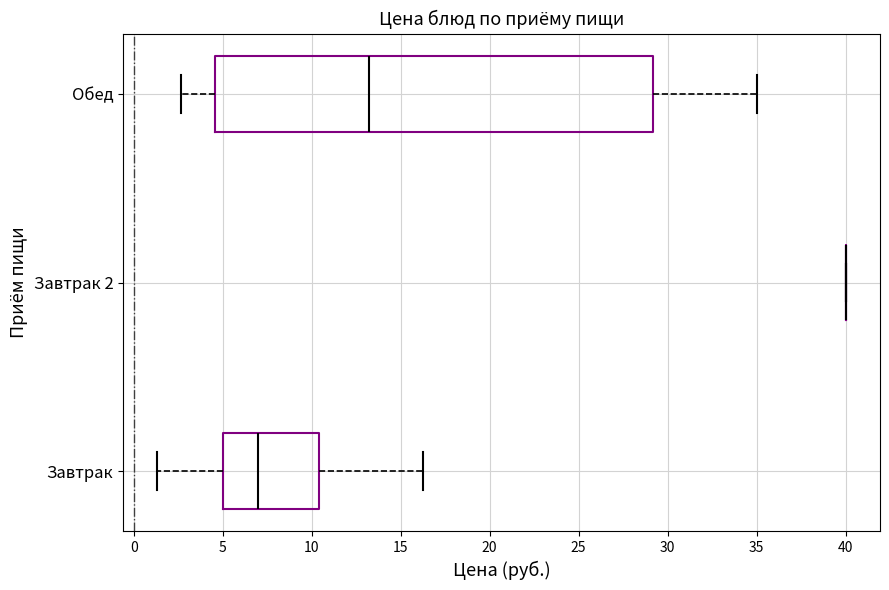

Reading bottom to top, transcribe this box plot: for each box, give where its median line is, the range the box spans, and where its two whiskers end, as read against the x-axis. The values are not printed on the chart, so give them approximately, as read against the axis.

Завтрак: median 7.0, box 5.0 to 10.5, whiskers 1.5 to 16.5
Завтрак 2: box collapsed to a line at 40.0, whiskers 40.0 to 40.0
Обед: median 13.0, box 4.5 to 29.0, whiskers 2.5 to 35.0